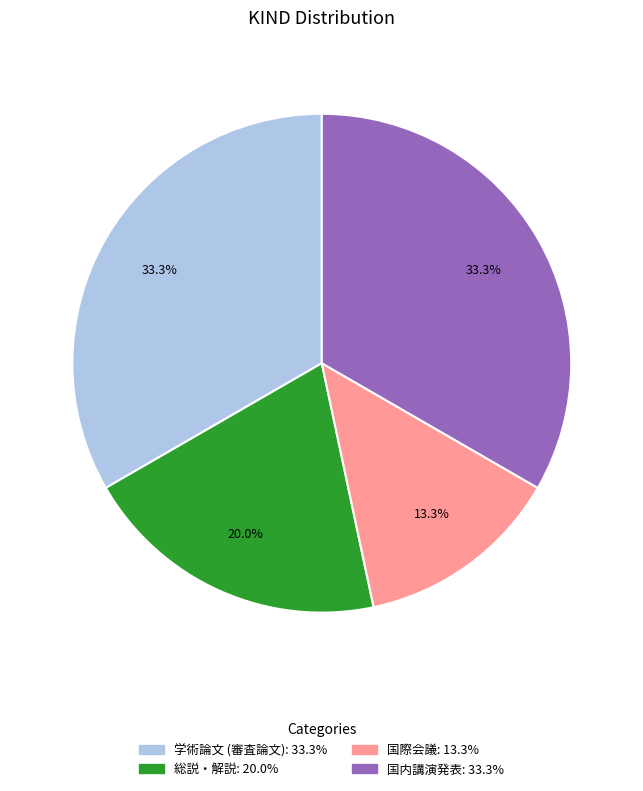

The 国内講演発表 slice represents 25% of the pie. True or false?

False